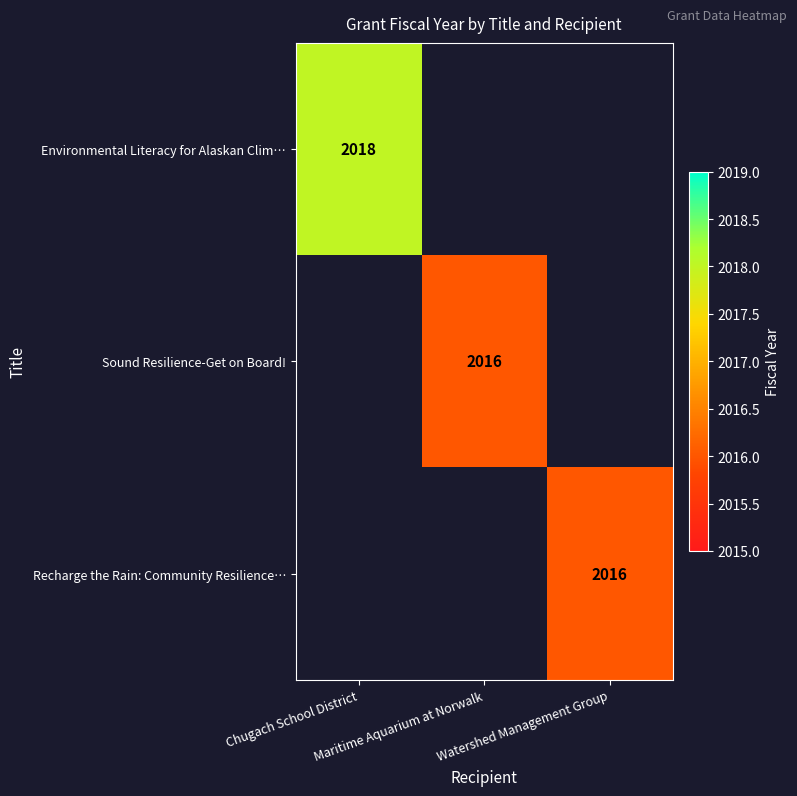

At how many categories does at least one series exceed 2016?

1